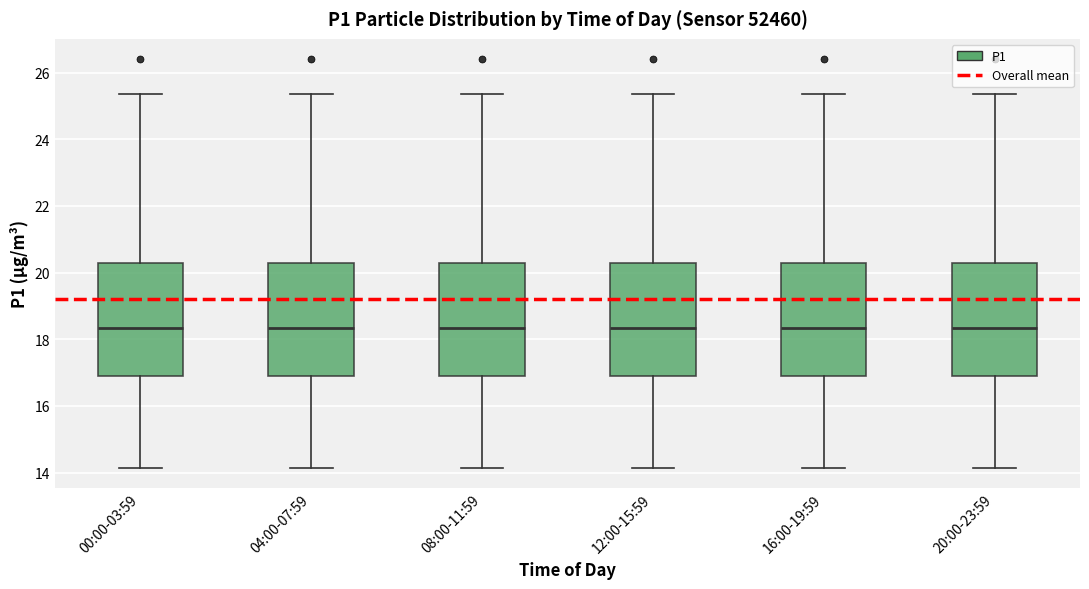

Reading left to right, read every box against the y-axis: the position of its median line, the range the box covers, and the ends of its whiskers. The values are not printed on the chart, so give them approximately, as read against the axis.

00:00-03:59: median 18.4, box 17.0 to 20.2, whiskers 14.2 to 25.4
04:00-07:59: median 18.4, box 17.0 to 20.2, whiskers 14.2 to 25.4
08:00-11:59: median 18.4, box 17.0 to 20.2, whiskers 14.2 to 25.4
12:00-15:59: median 18.4, box 17.0 to 20.2, whiskers 14.2 to 25.4
16:00-19:59: median 18.4, box 17.0 to 20.2, whiskers 14.2 to 25.4
20:00-23:59: median 18.4, box 17.0 to 20.2, whiskers 14.2 to 25.4